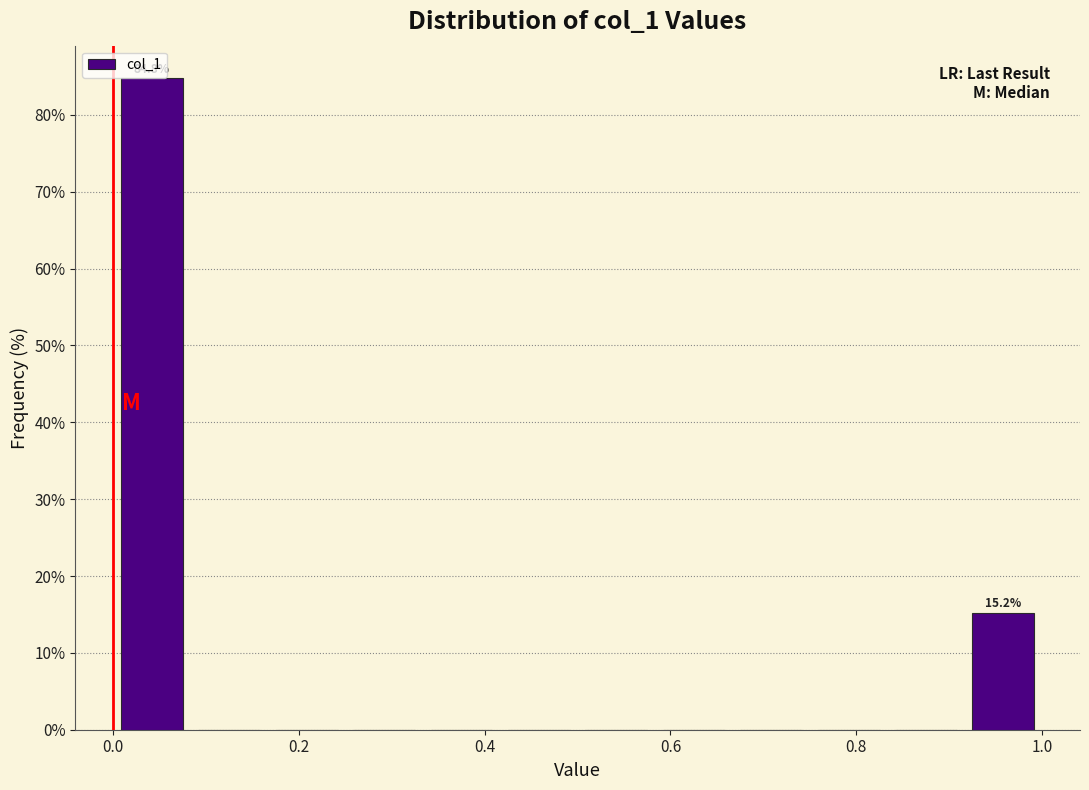

Over which range of the x-axis is the bar tallest?

0.00 to 0.08